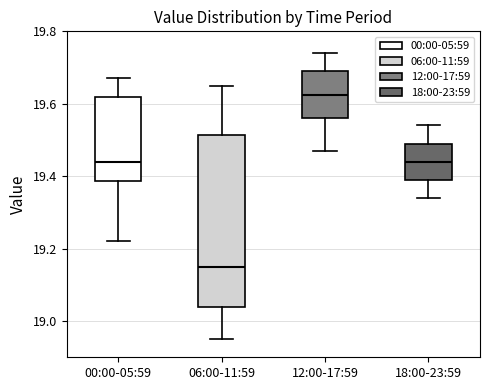

Which box has the lowest median line?

06:00-11:59